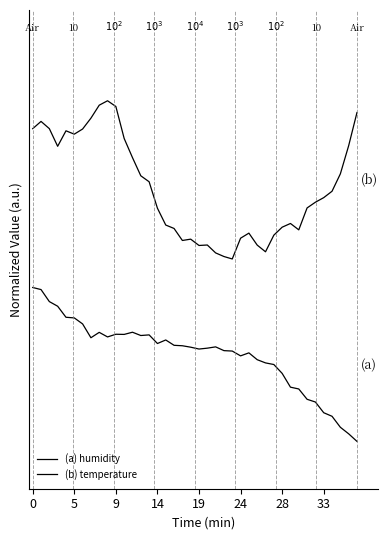

Is this an area chart (filled region under the line)?

No